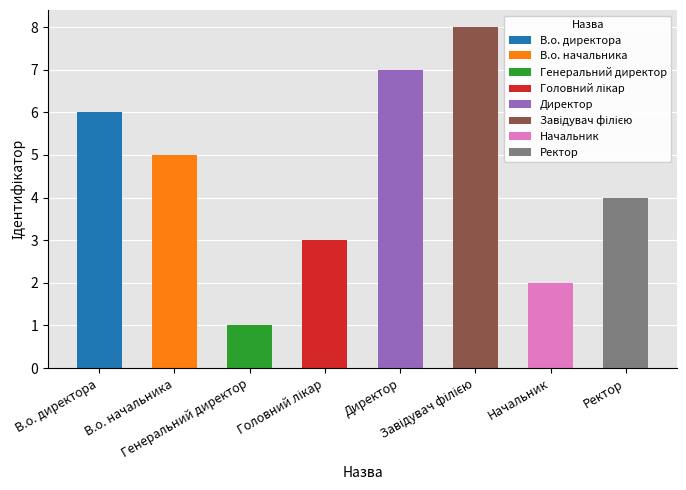

Does the chart contain any negative values?

No